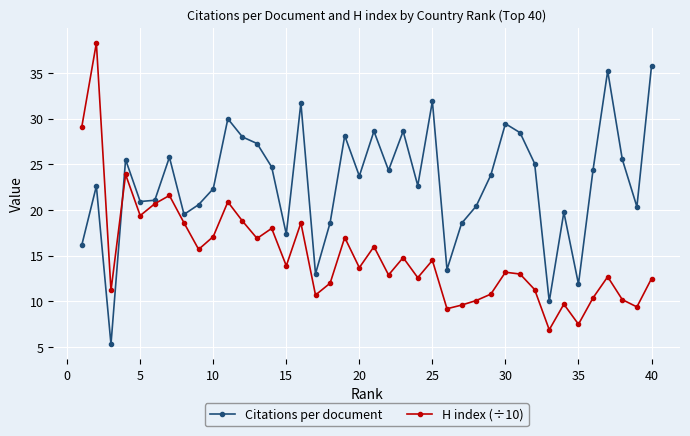

What are all the series names shown in the legend?

Citations per document, H index (÷10)